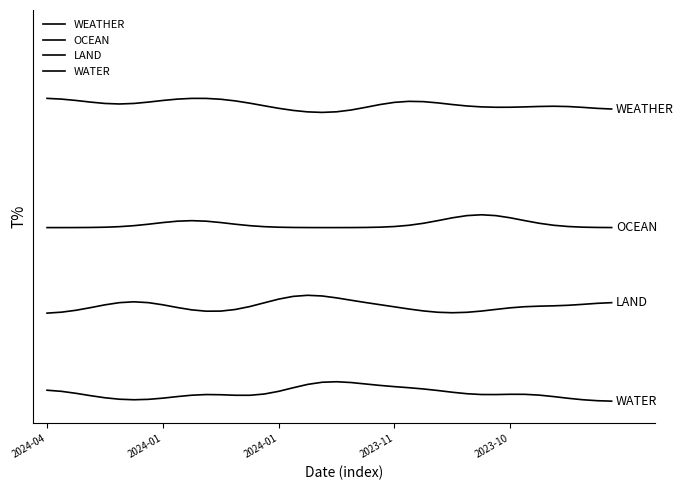

Does the chart have visible grid lines?

No